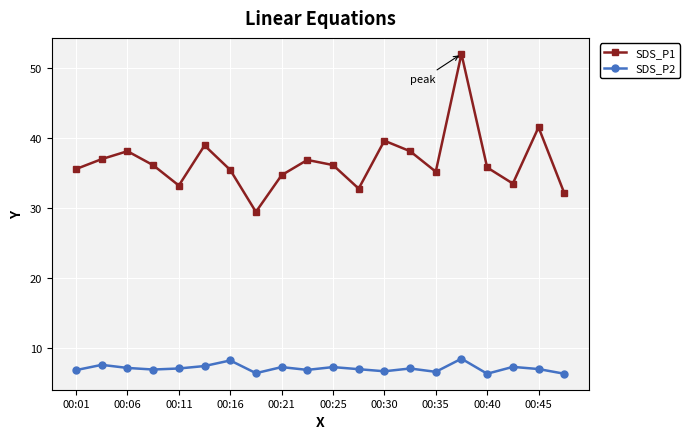

True or false: SDS_P1 has more than 2 interior local peaks.

True